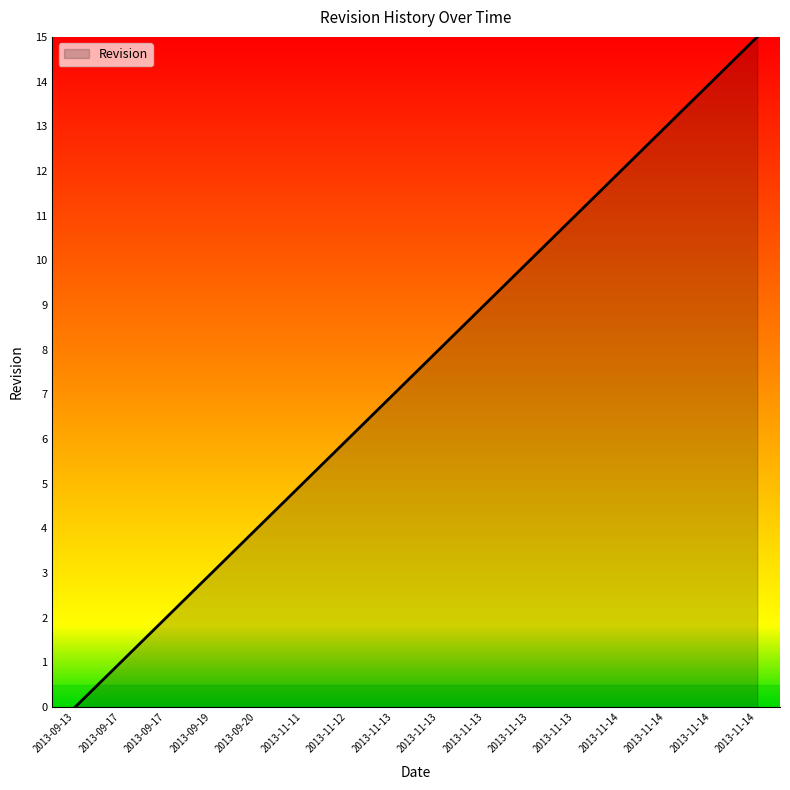

What is the sum of the values at 2013-11-13 and 2013-11-14?

25